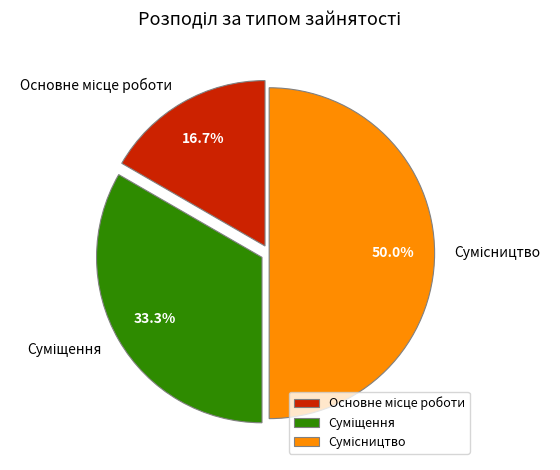

Does Сумісництво represent more than half of the total?

No